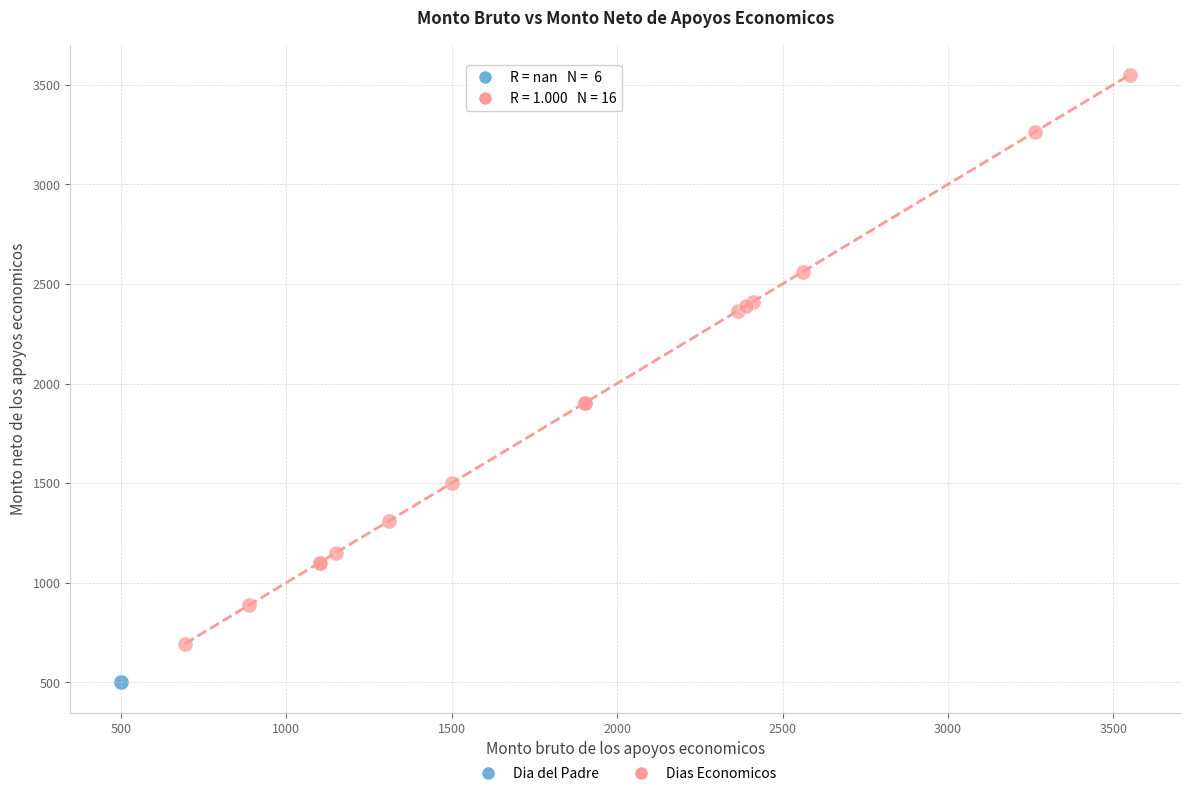

Which series reaches the maximum Y coordinate?

Dias Economicos